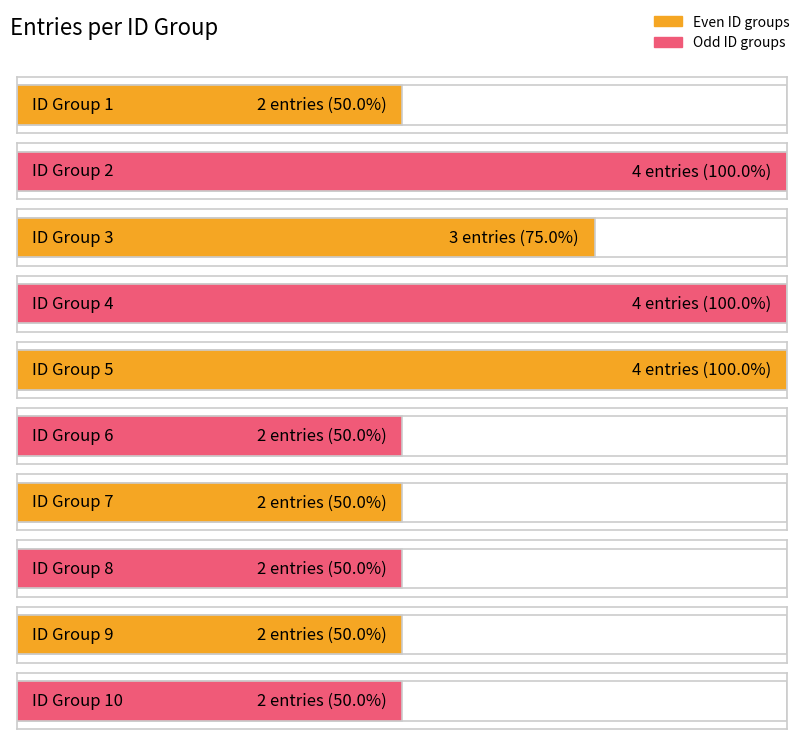

The chart shows a value of 4 at 5. True or false?

True